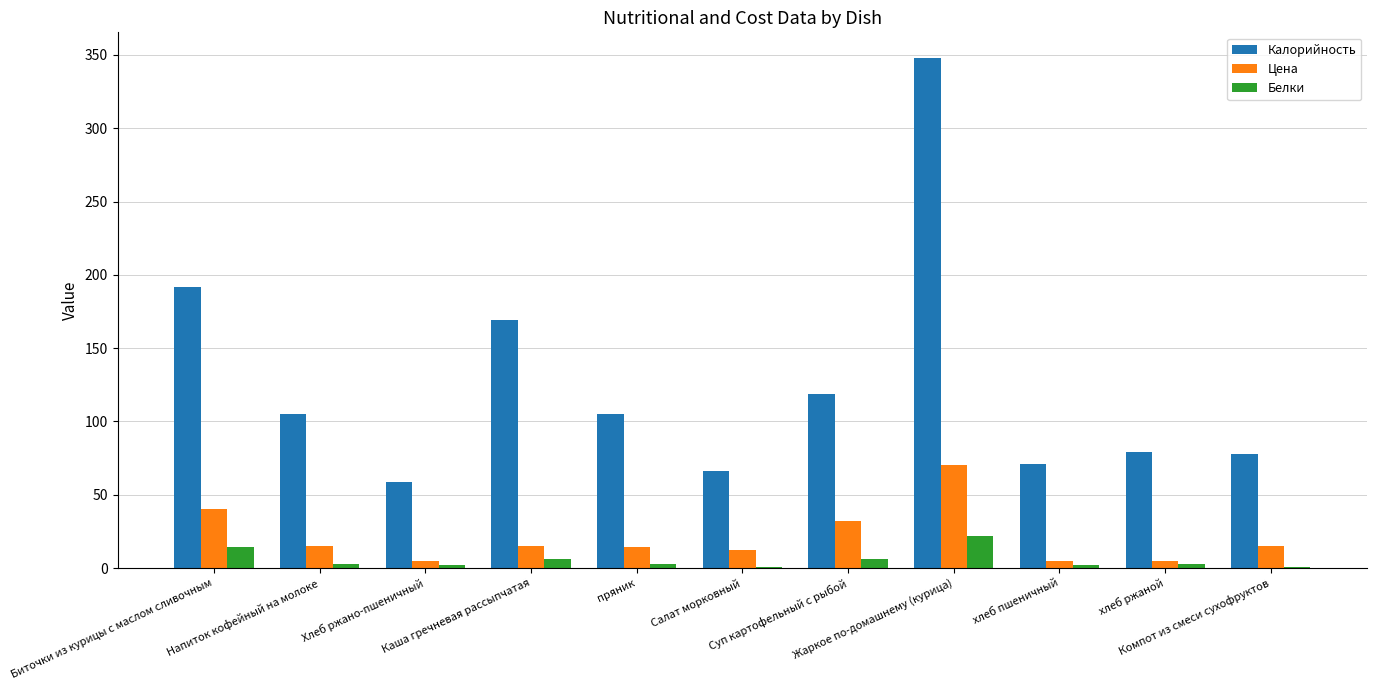

Are the bars horizontal?

No